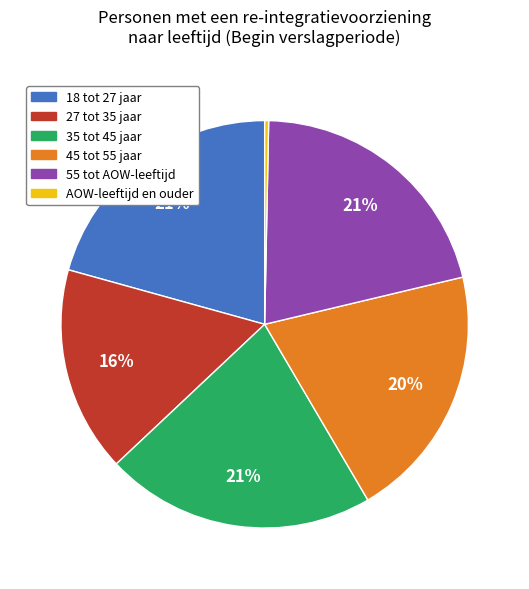

Do 27 tot 35 jaar and AOW-leeftijd en ouder together represent more than half of the pie?

No